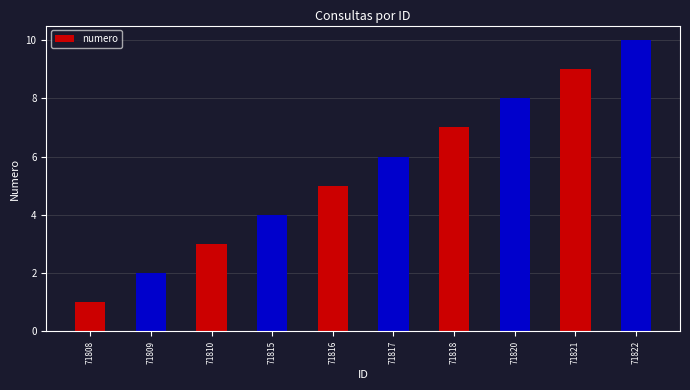

What is the sum of the values at 71820 and 71808?

9